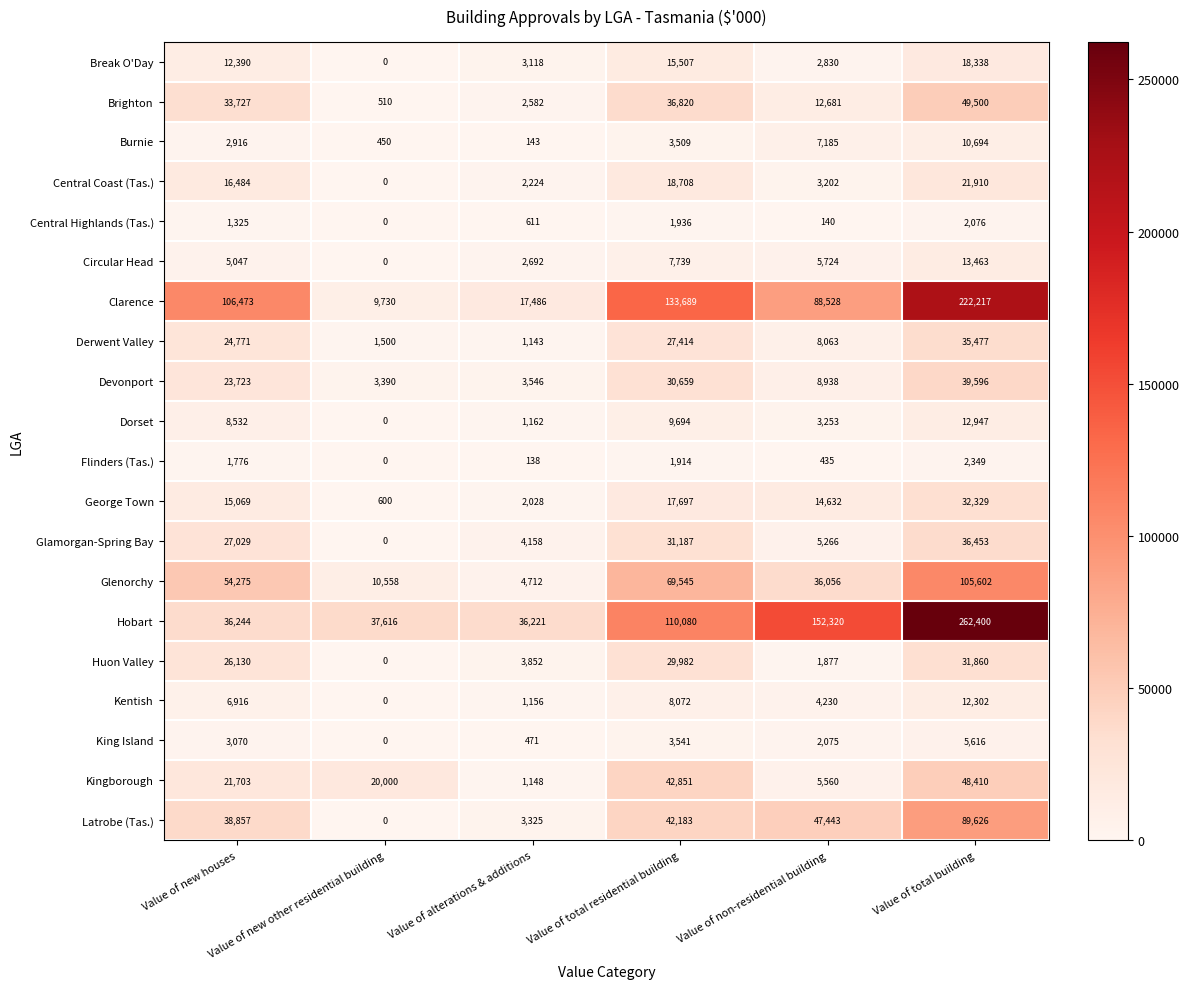

What is the average value of the Kingborough series?

23279